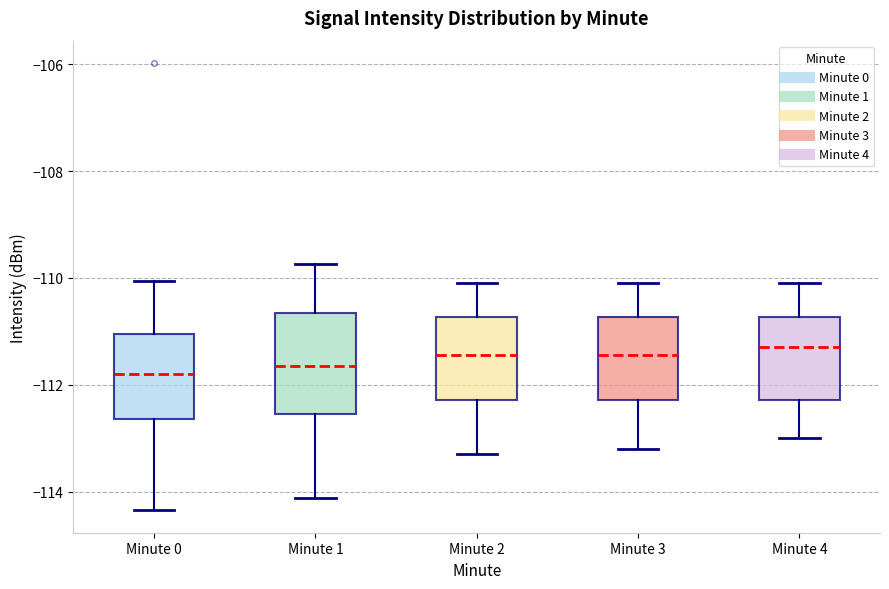

Which box is the tallest, from its lower edge to its upper edge?

Minute 1